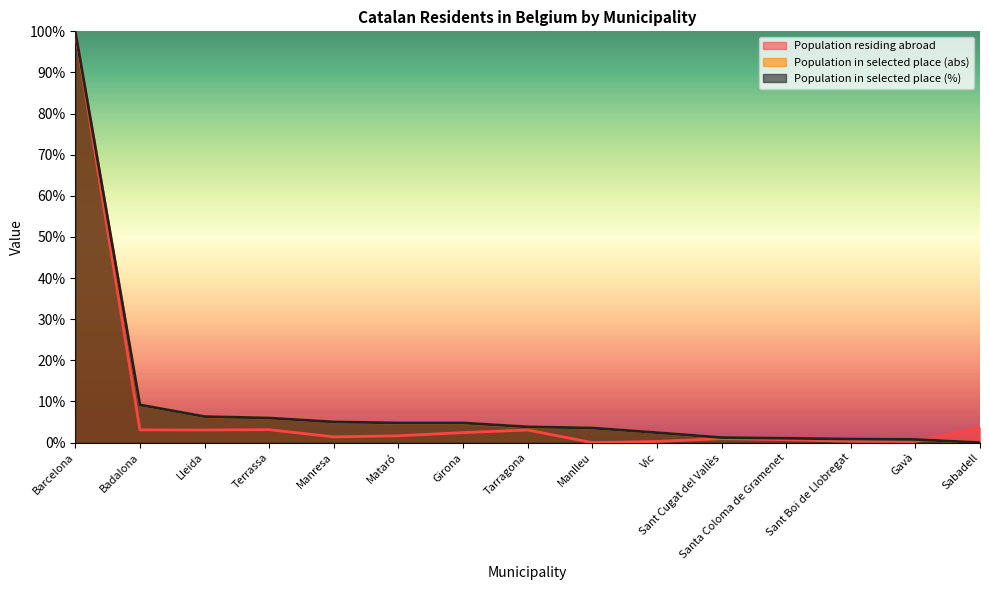

Reading right to left, extract all data points from this chart.

Population residing abroad: 3.6	0.3	0.3	0.7	1.0	0.3	0.0	3.1	2.4	1.7	1.4	3.1	3.1	3.1	100.0
Population in selected place (abs): 0.0	0.8	0.9	1.0	1.2	2.4	3.5	3.8	4.8	4.8	5.0	6.0	6.3	9.2	100.0
Population in selected place (%): 0.0	0.8	0.9	1.1	1.2	2.4	3.6	3.8	4.8	4.8	5.0	6.0	6.3	9.2	100.0